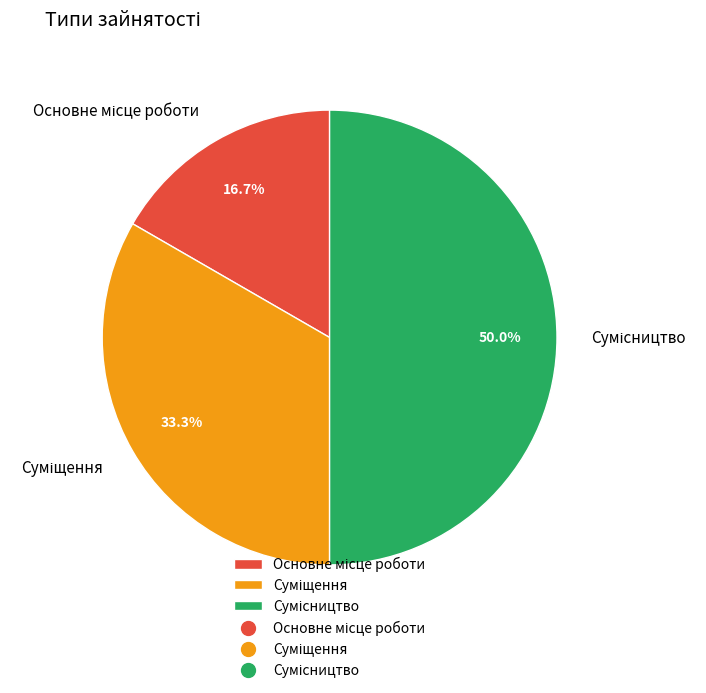

True or false: Сумісництво accounts for 50% of the total.

True